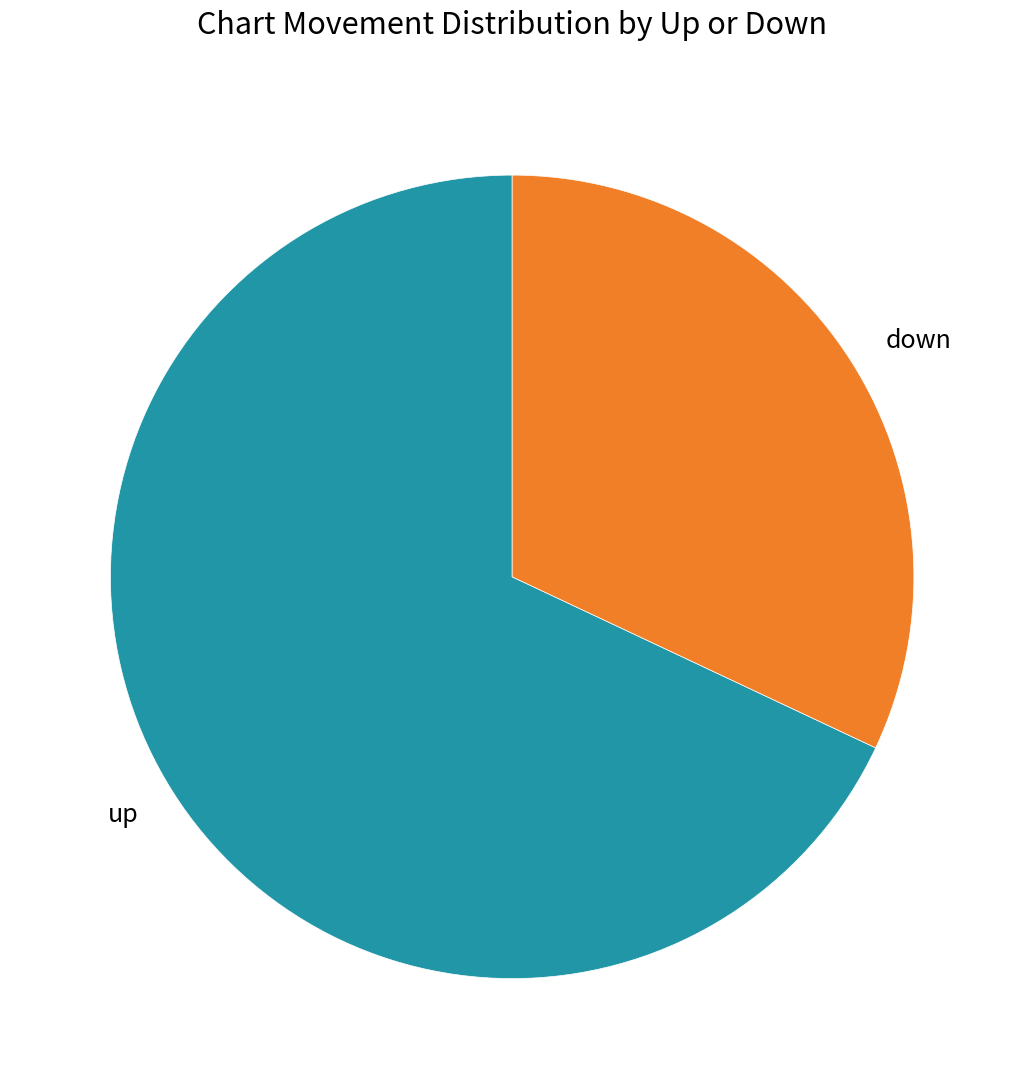

Combined, do down and up account for over 50%?

Yes